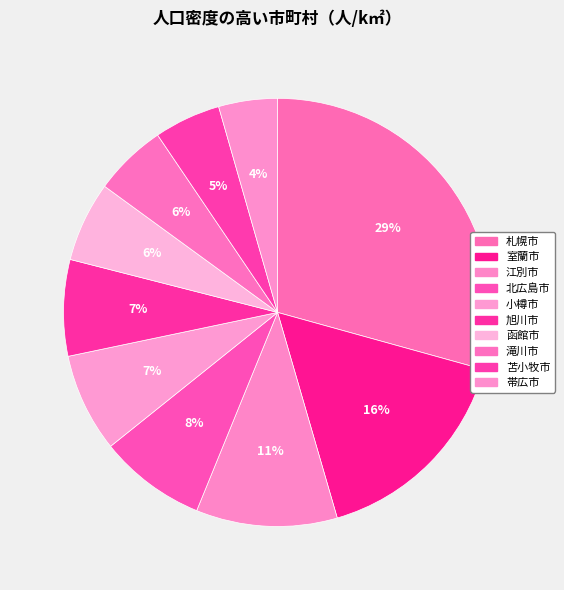

Between 室蘭市 and 帯広市, which is larger?

室蘭市